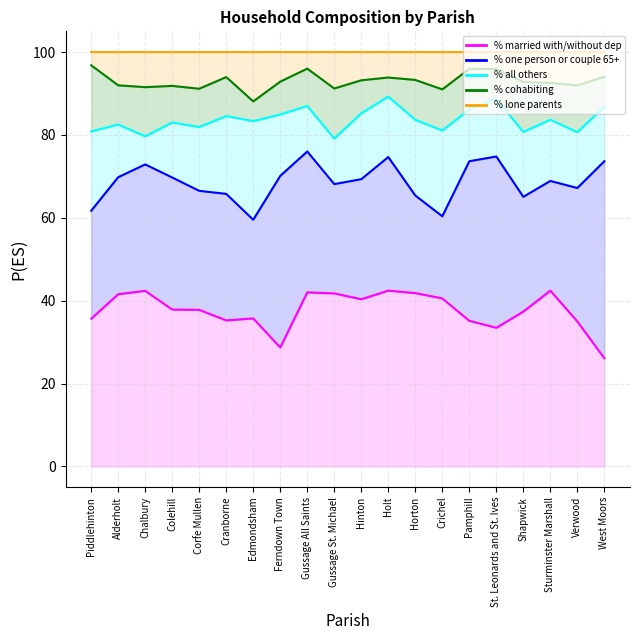

How many data points does each series have?

20